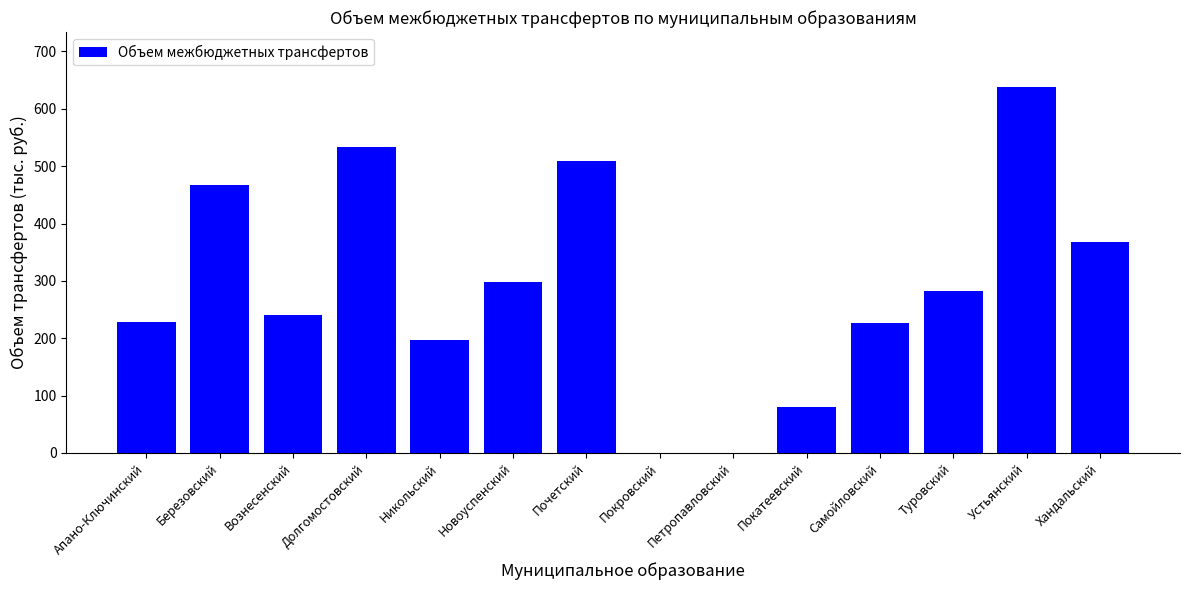

What is the ratio of the value at Покатеевский to the value at Вознесенский?

0.3